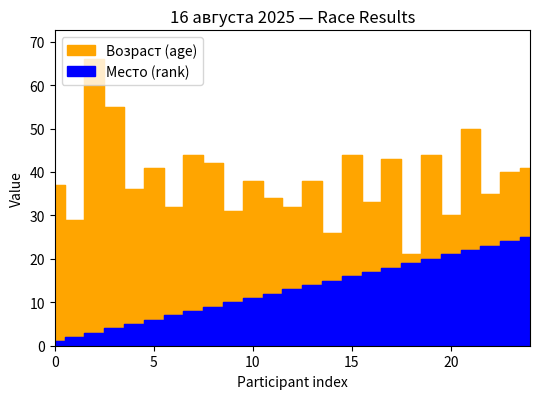

Rank the categories by Место (rank) value from highest to lowest.

25, 24, 23, 22, 21, 20, 19, 18, 17, 16, 15, 14, 13, 12, 11, 10, 9, 8, 7, 6, 5, 4, 3, 2, 1